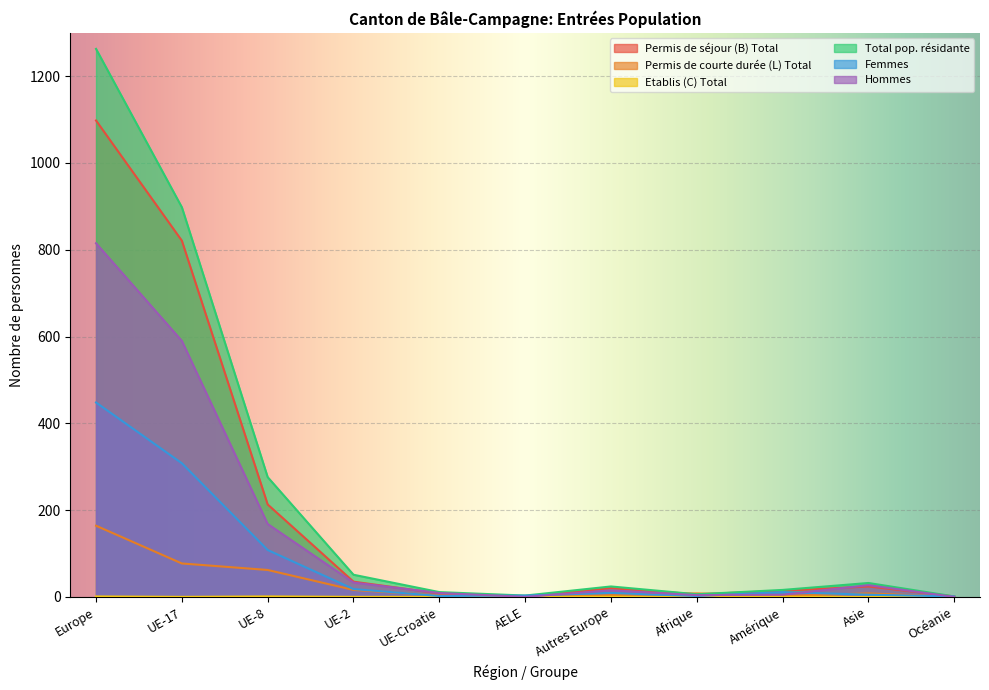

In Femmes, how many points are lower than both neighbors (excluding endpoints)?

2